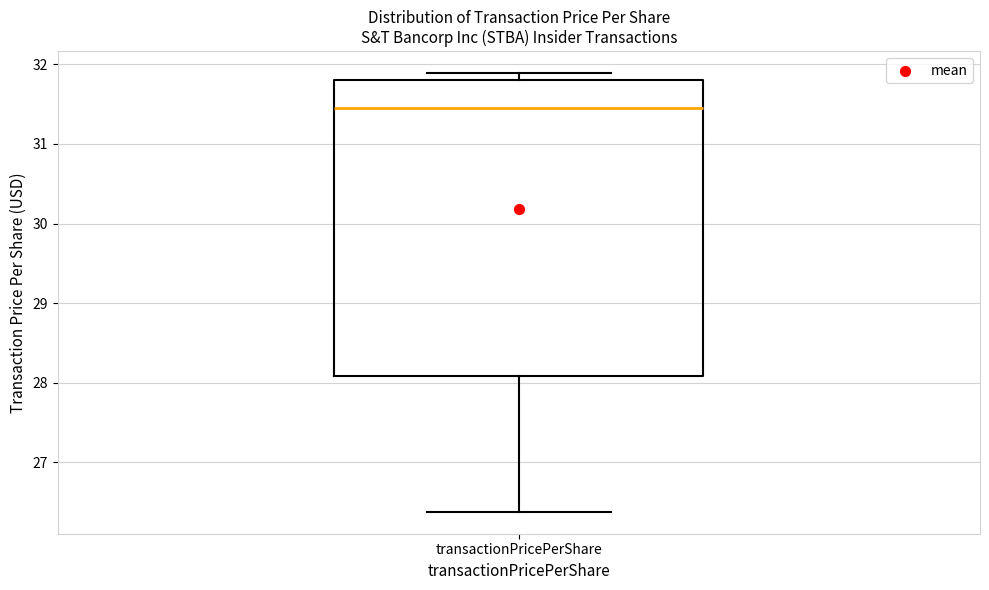

Transcribe this box plot: give where the median line is, the range the box spans, and where the two whiskers end, as read against the y-axis. The values are not printed on the chart, so give them approximately, as read against the axis.

median 31.5, box 28.1 to 31.8, whiskers 26.4 to 31.9